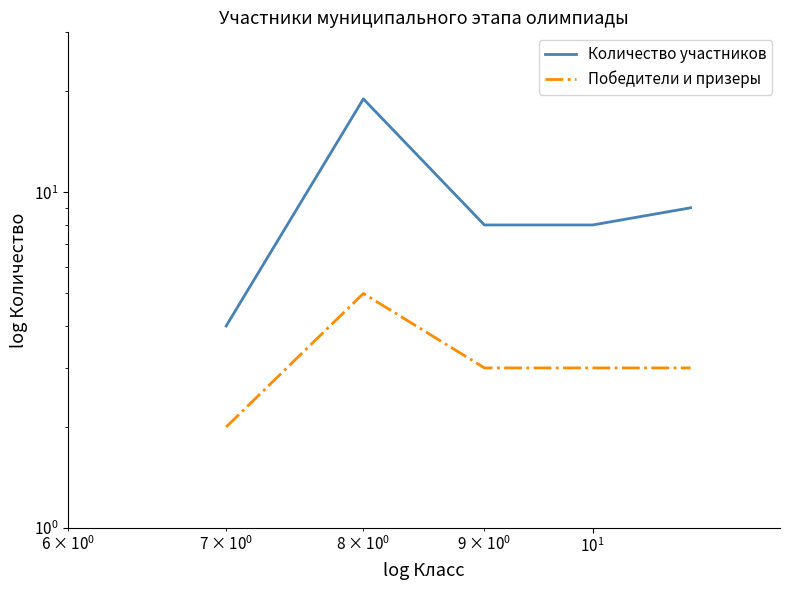

What is the minimum value for Количество участников?

4